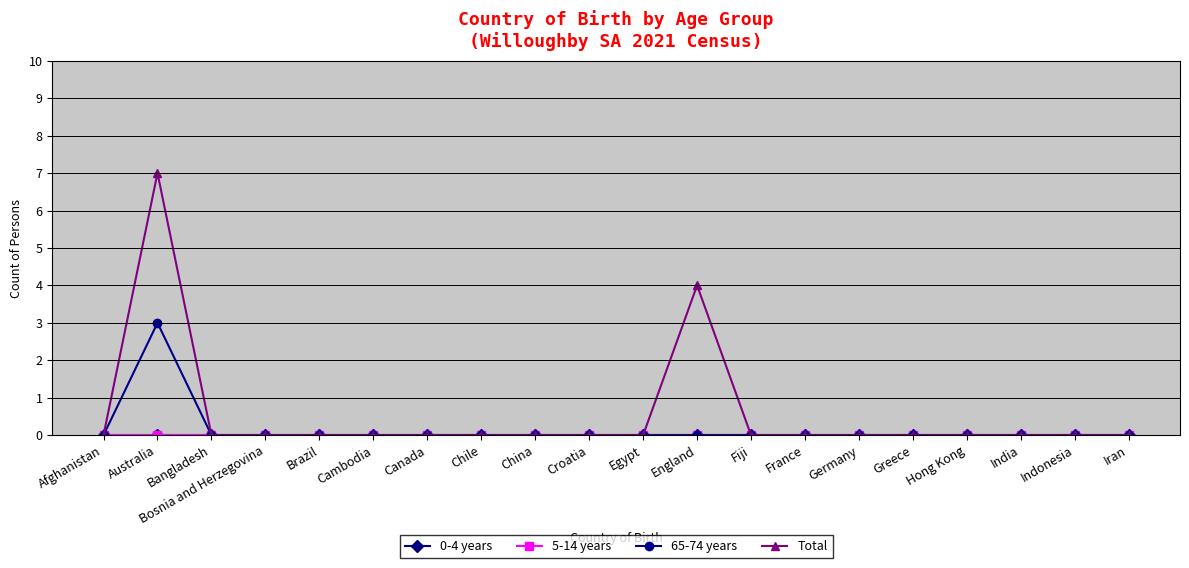

True or false: 5-14 years and Total cross at least once.

False